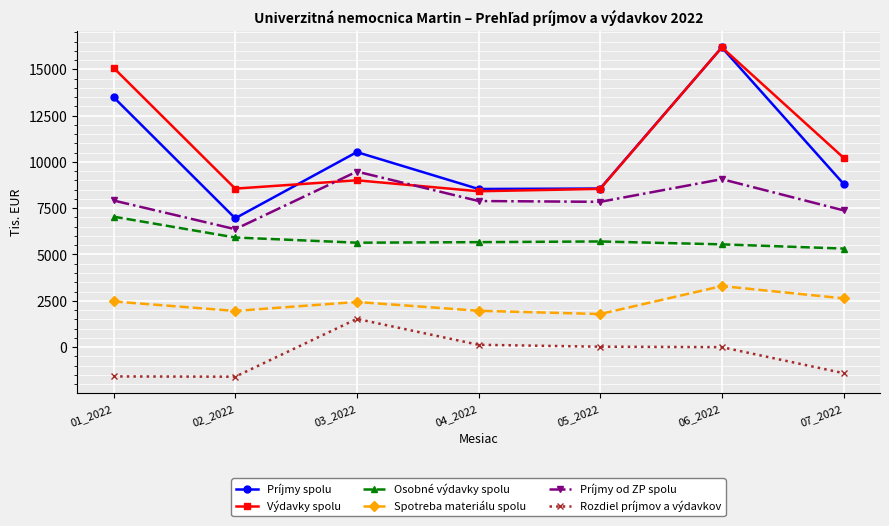

Is it true that Rozdiel príjmov a výdavkov equals -2806.6 at 01_2022?

False